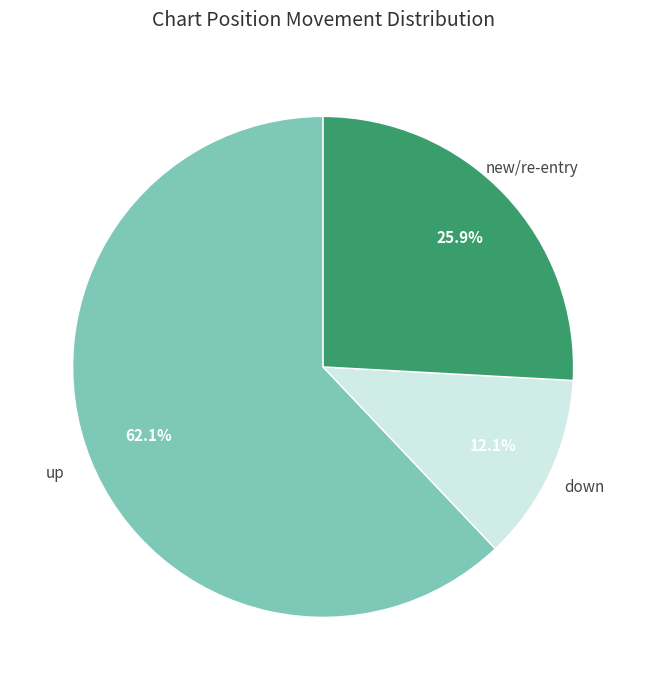

What is the smallest slice in the pie chart?

down